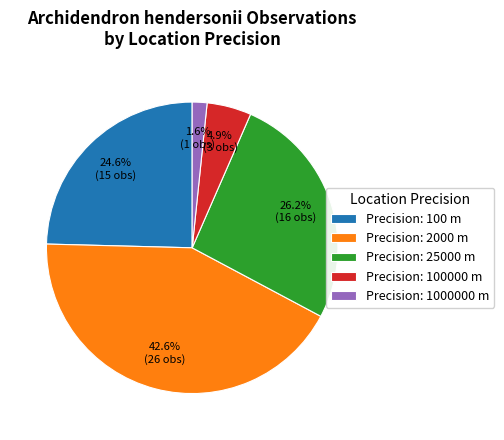

Between Precision: 2000 m and Precision: 100000 m, which is larger?

Precision: 2000 m